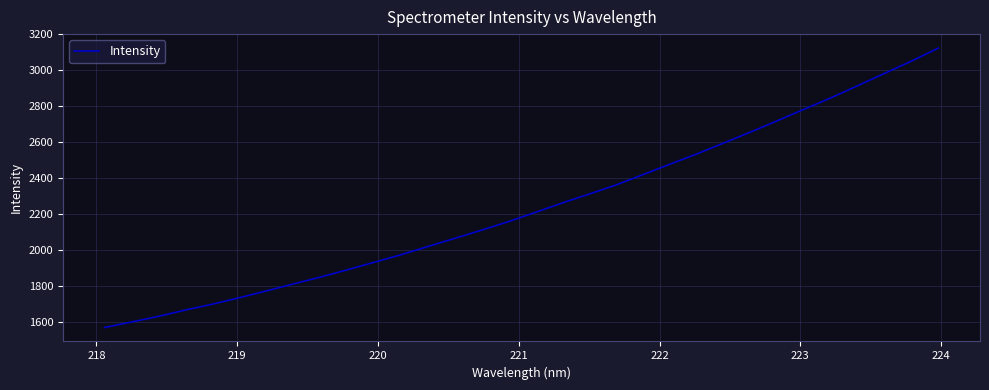

How many distinct data groups are displayed?

1